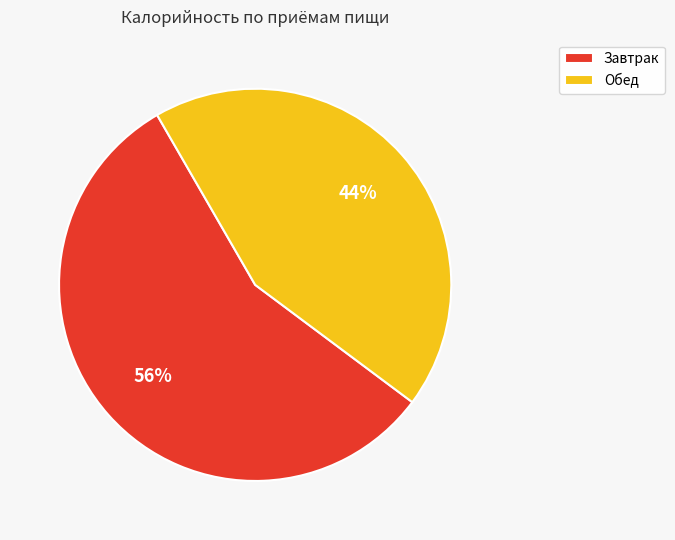

What is the smallest slice in the pie chart?

Обед